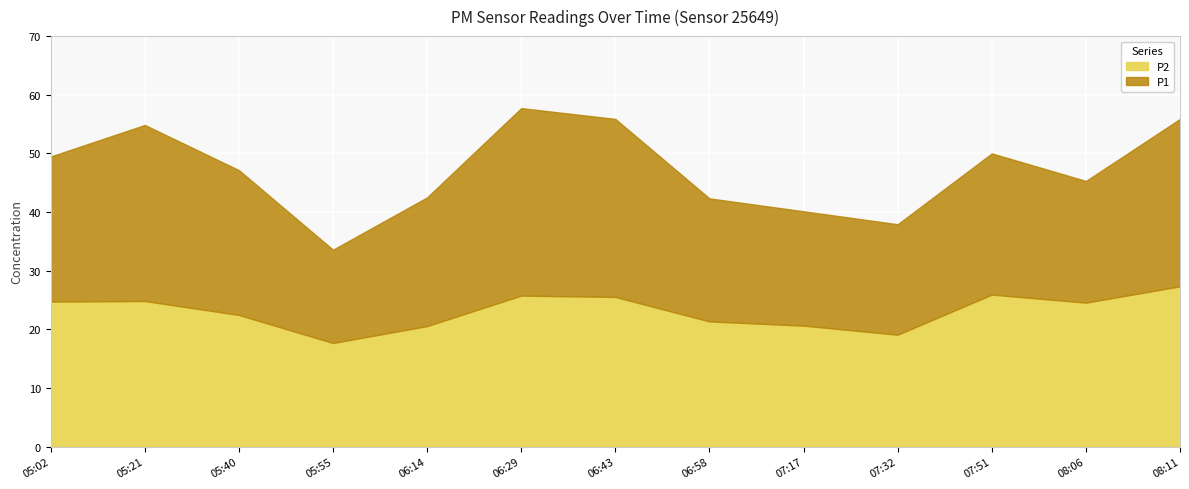

The value of P2 at 06:43 is 25.5. True or false?

True